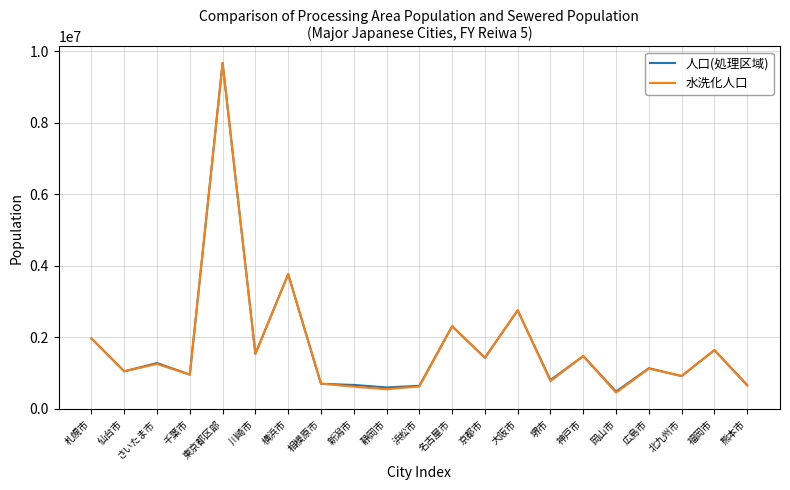

What is the highest value of the 人口(処理区域) series?

9671221